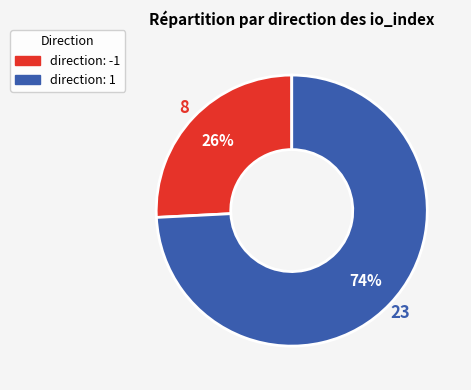

To the nearest percent, what is the average slice percentage?

50%